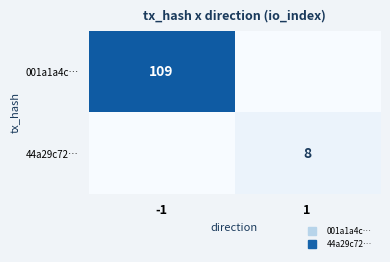

How many categories are shown in the chart?

2